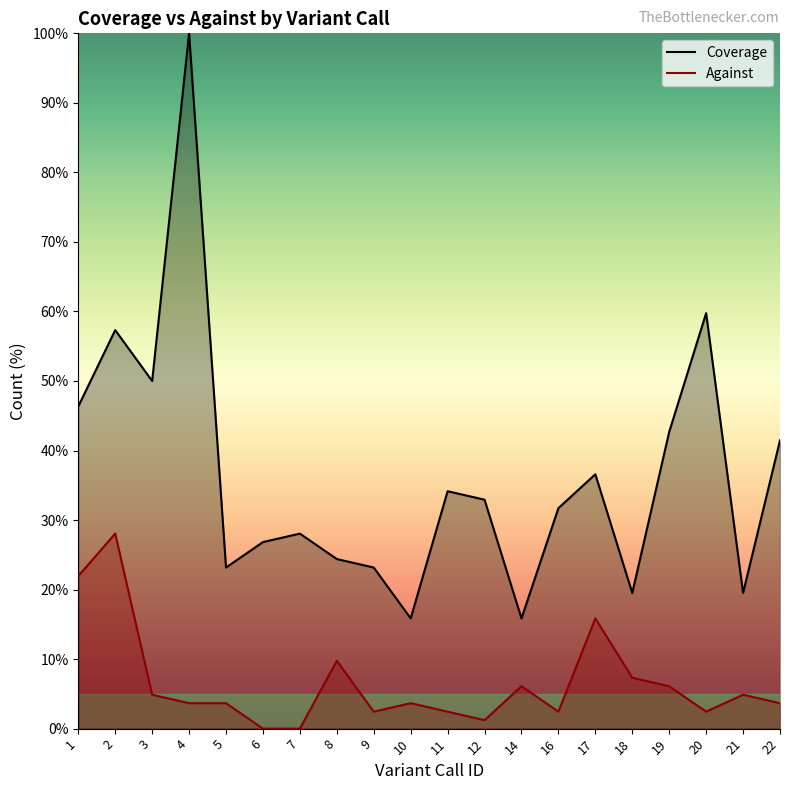

Does the chart display data point markers on the line(s)?

No